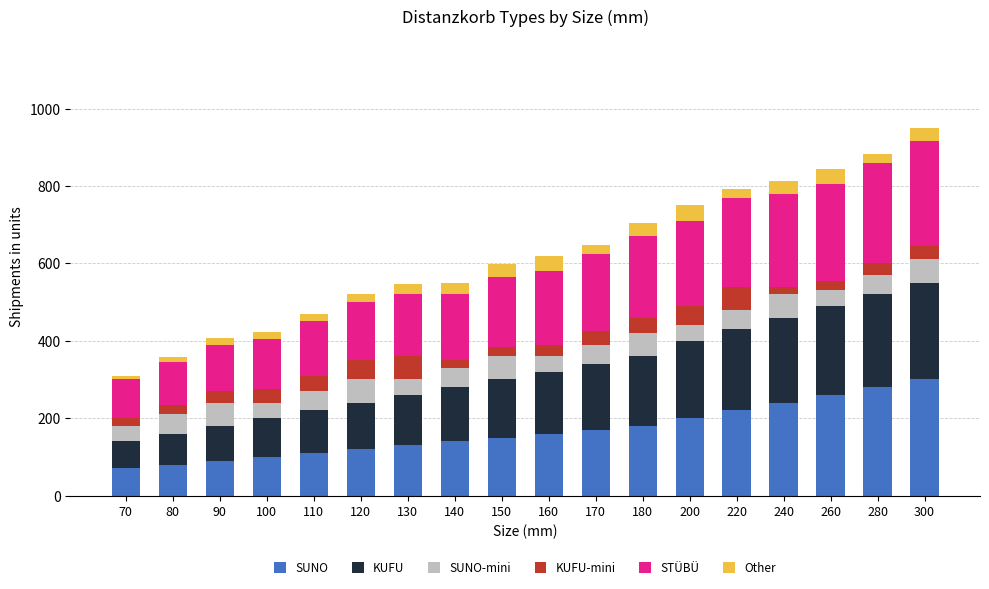

Rank the series by their maximum value, from lowest to highest.

Other, SUNO-mini, KUFU-mini, KUFU, STÜBÜ, SUNO